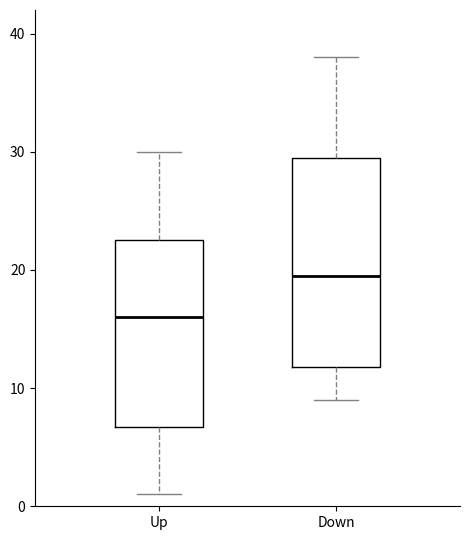

Reading left to right, read every box against the y-axis: the position of its median line, the range the box covers, and the ends of its whiskers. The values are not printed on the chart, so give them approximately, as read against the axis.

Up: median 16, box 7 to 23, whiskers 1 to 30
Down: median 20, box 12 to 30, whiskers 9 to 38